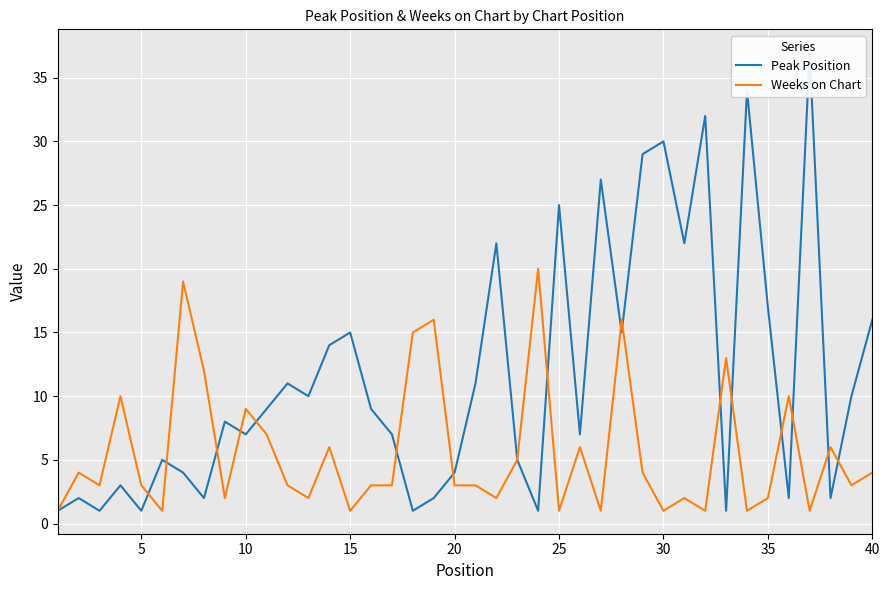

After their last crossing, which series has the higher values: Weeks on Chart or Peak Position?

Peak Position